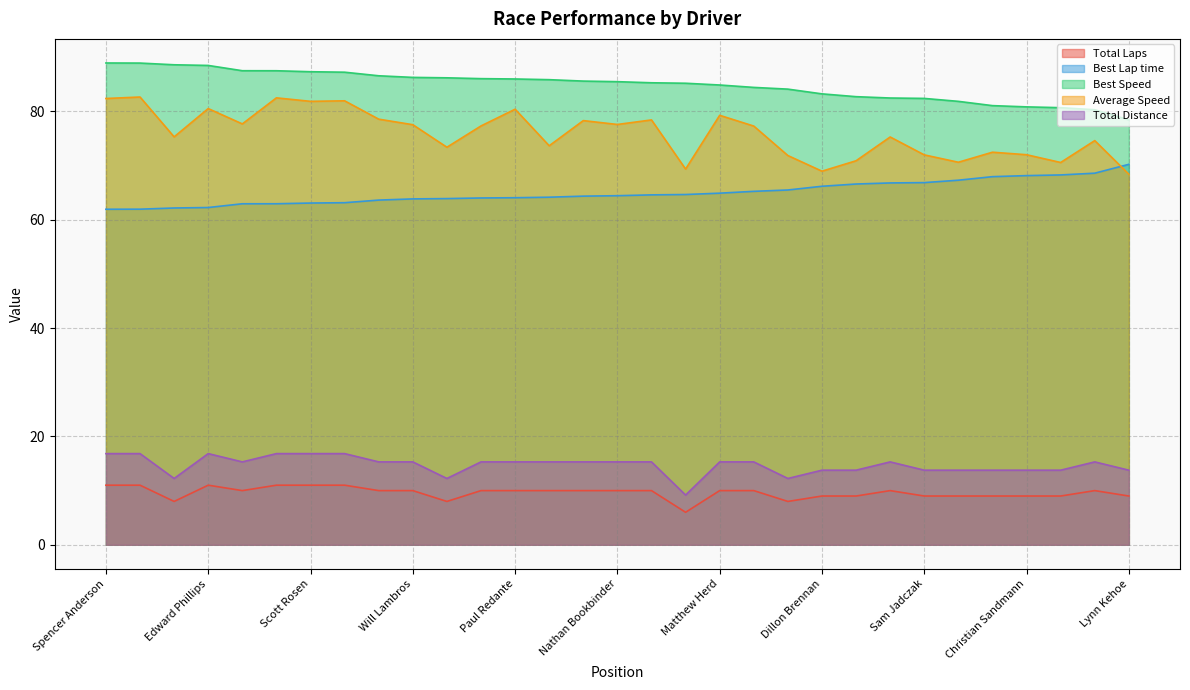

Reading right to left, extract all data points from this chart.

Total Laps: 9.0	10.0	9.0	9.0	9.0	9.0	9.0	10.0	9.0	9.0	8.0	10.0	10.0	6.0	10.0	10.0	10.0	10.0	10.0	10.0	8.0	10.0	10.0	11.0	11.0	11.0	10.0	11.0	8.0	11.0	11.0
Best Lap time: 70.2	68.6	68.3	68.1	67.9	67.3	66.9	66.8	66.6	66.2	65.5	65.2	64.9	64.7	64.6	64.4	64.4	64.2	64.1	64.0	63.9	63.8	63.6	63.1	63.1	62.9	62.9	62.3	62.2	61.9	61.9
Best Speed: 78.4	80.3	80.7	80.8	81.1	81.8	82.4	82.5	82.7	83.2	84.1	84.4	84.9	85.2	85.3	85.5	85.6	85.9	86.0	86.0	86.2	86.3	86.6	87.2	87.3	87.5	87.5	88.5	88.6	88.9	88.9
Average Speed: 68.4	74.6	70.6	72.0	72.5	70.6	72.0	75.3	70.9	69.0	71.8	77.3	79.3	69.3	78.4	77.6	78.3	73.7	80.4	77.3	73.4	77.5	78.6	82.0	81.9	82.5	77.7	80.5	75.3	82.7	82.4
Total Distance: 13.8	15.3	13.8	13.8	13.8	13.8	13.8	15.3	13.8	13.8	12.2	15.3	15.3	9.2	15.3	15.3	15.3	15.3	15.3	15.3	12.2	15.3	15.3	16.8	16.8	16.8	15.3	16.8	12.2	16.8	16.8